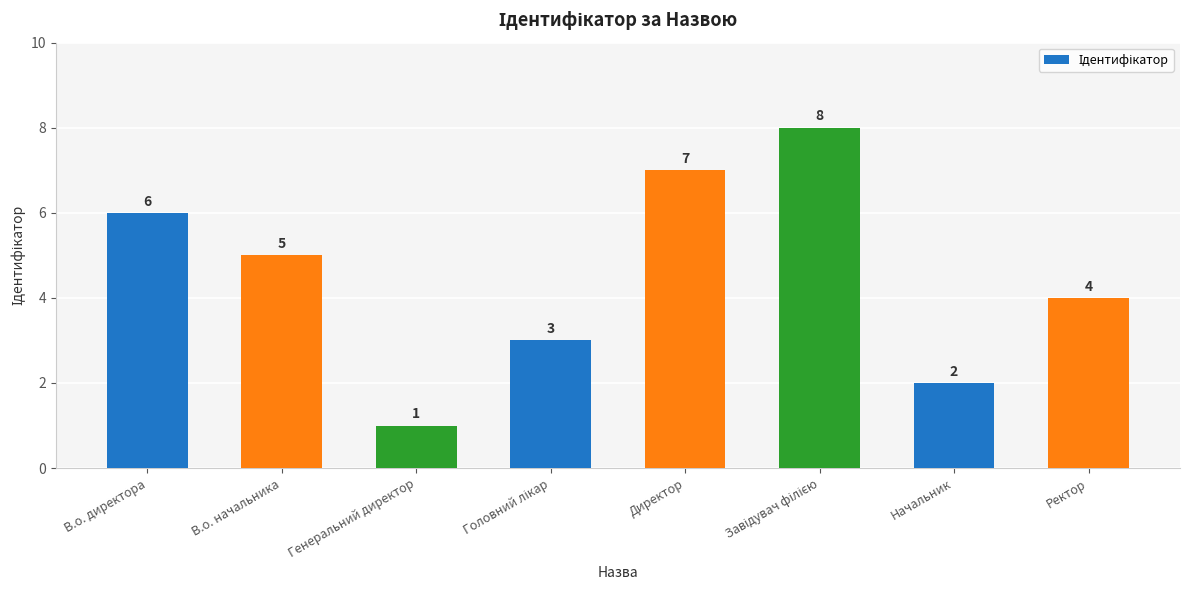

What position from the right is Ректор?

1